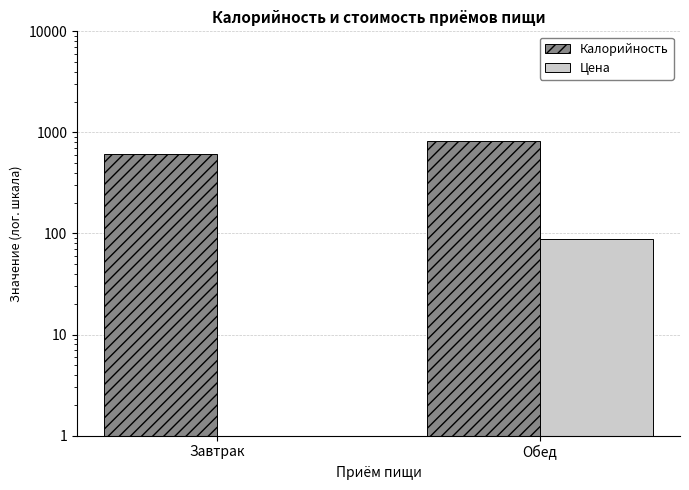

The Калорийность series shows 306.5 at Завтрак. True or false?

False